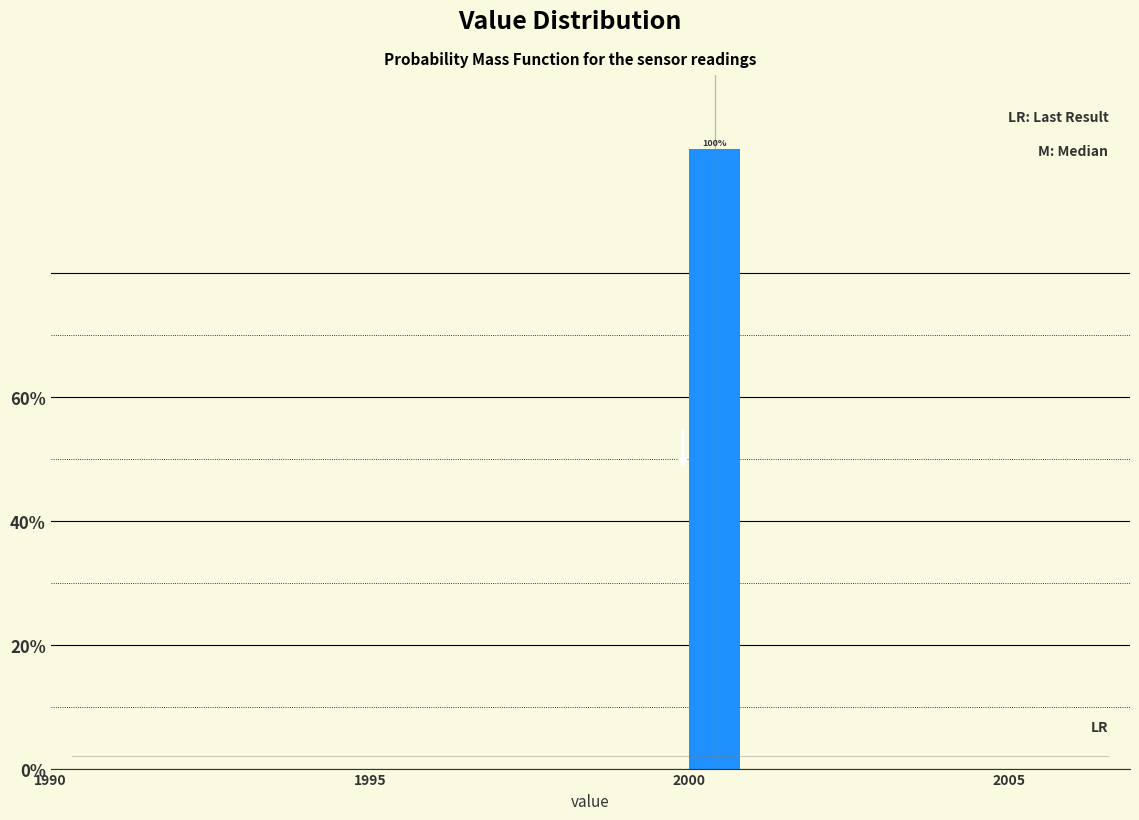

Around what value on the x-axis is the tallest bar? Give the approximate position of its centre, as read against the axis.

2000.5